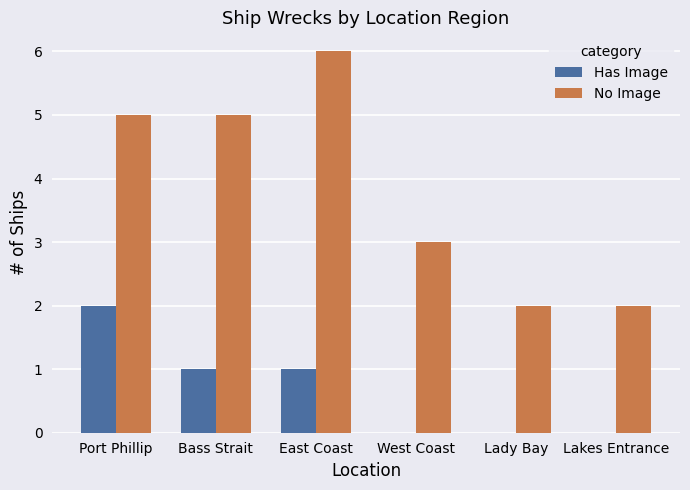

Reading left to right, list all the values displayed in this chart.

Has Image: 2	1	1	0	0	0
No Image: 5	5	6	3	2	2